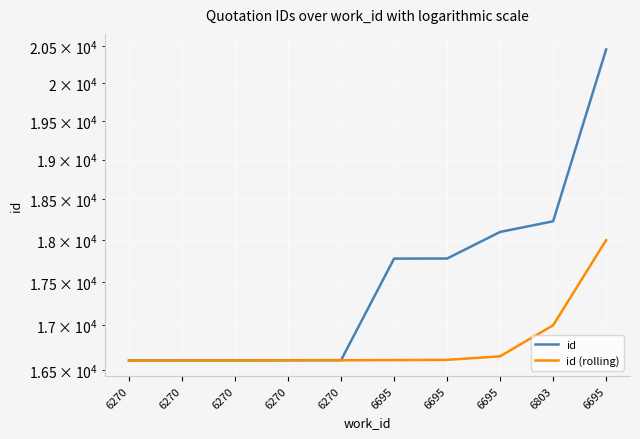

Where is id (rolling) nearest to the value 17301?

6803